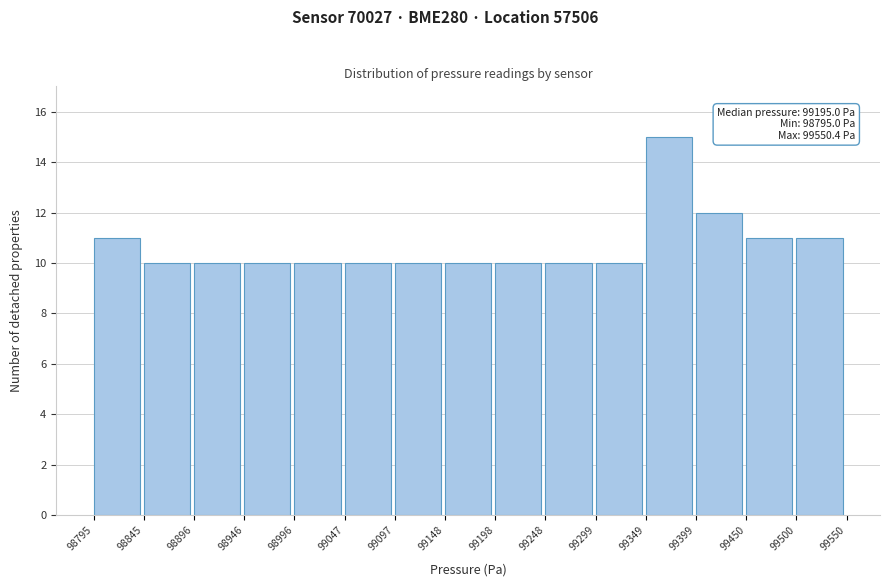

Which range on the x-axis has the tallest bar?

99349 to 99399